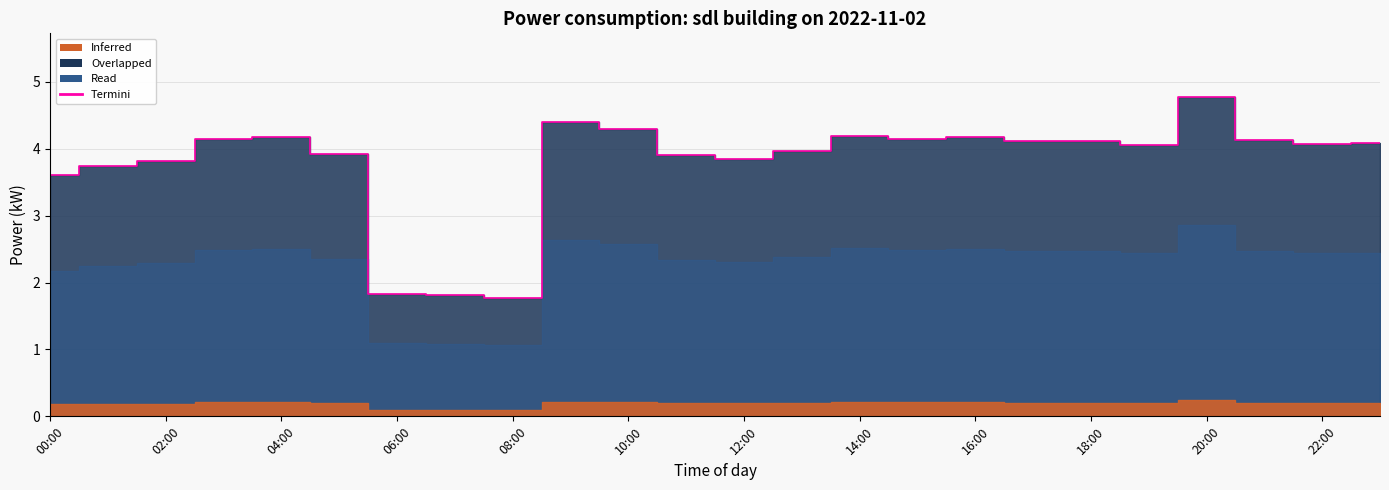

Reading left to right, transcribe all the data shown in this chart.

00:00=3.6	01:00=3.7	02:00=3.8	03:00=4.2	04:00=4.2	05:00=3.9	06:00=1.8	07:00=1.8	08:00=1.8	09:00=4.4	10:00=4.3	11:00=3.9	12:00=3.9	13:00=4.0	14:00=4.2	15:00=4.2	16:00=4.2	17:00=4.1	18:00=4.1	19:00=4.1	20:00=4.8	21:00=4.1	22:00=4.1	23:00=4.1